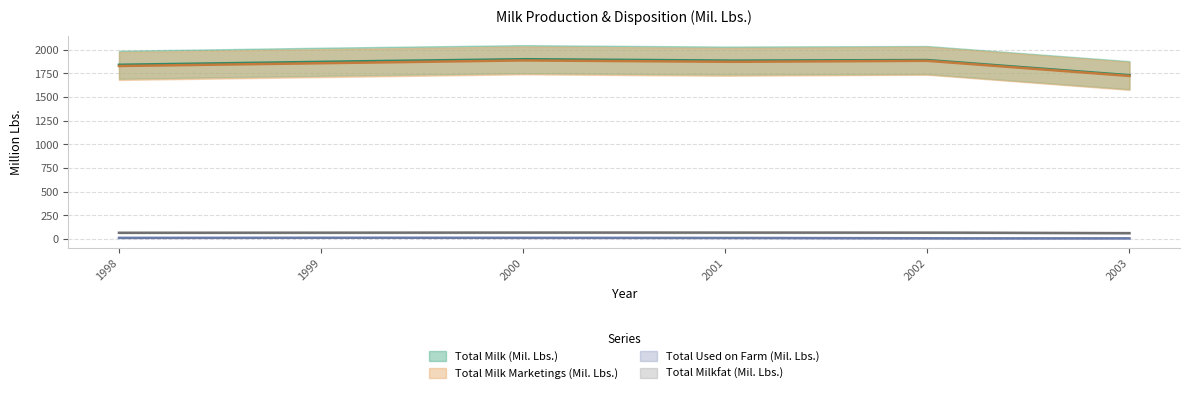

Between 2001 and 2000, which is larger?

2000